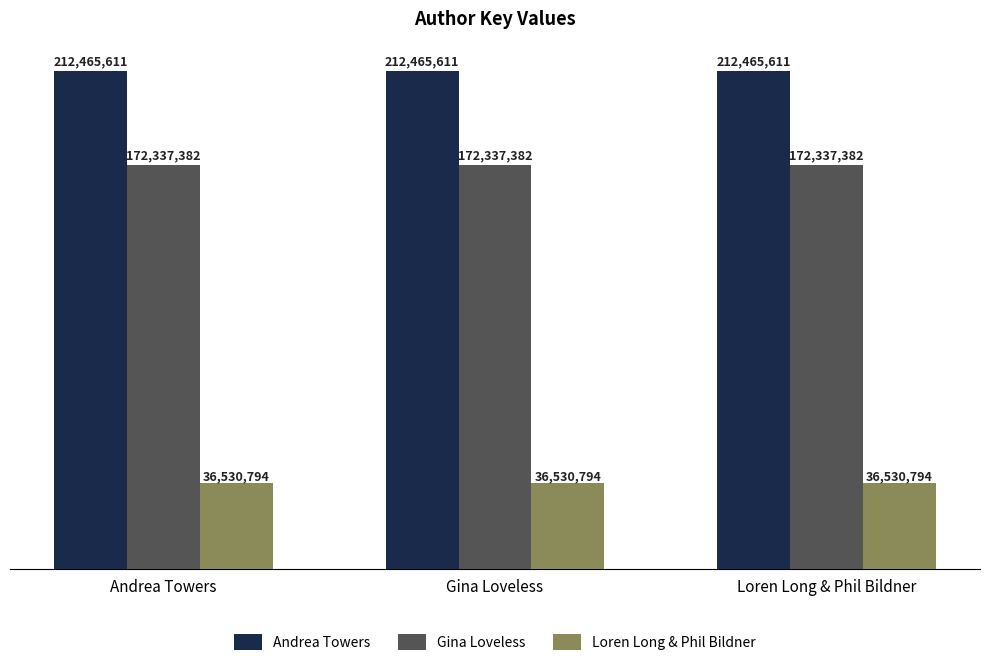

True or false: Andrea Towers has a value of 361530216 at Loren Long & Phil Bildner.

False